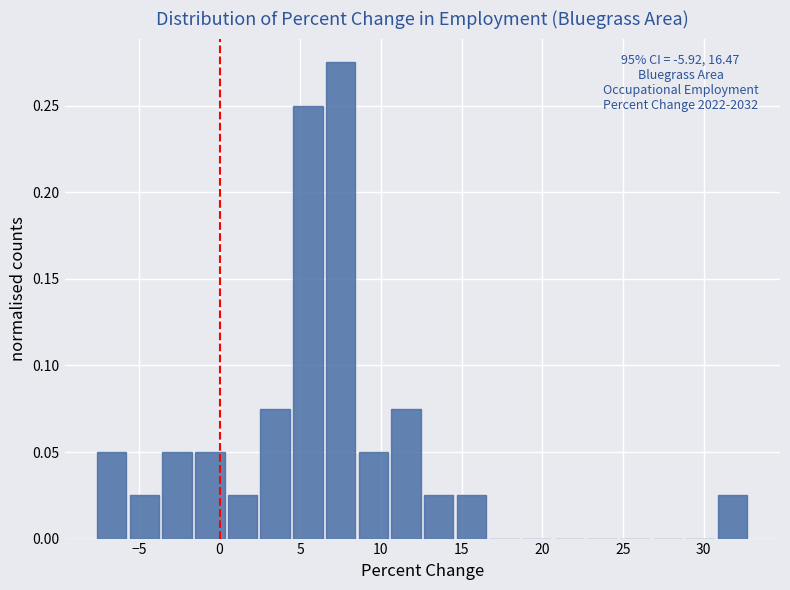

Over which range of the x-axis is the bar tallest?

6.5 to 8.5